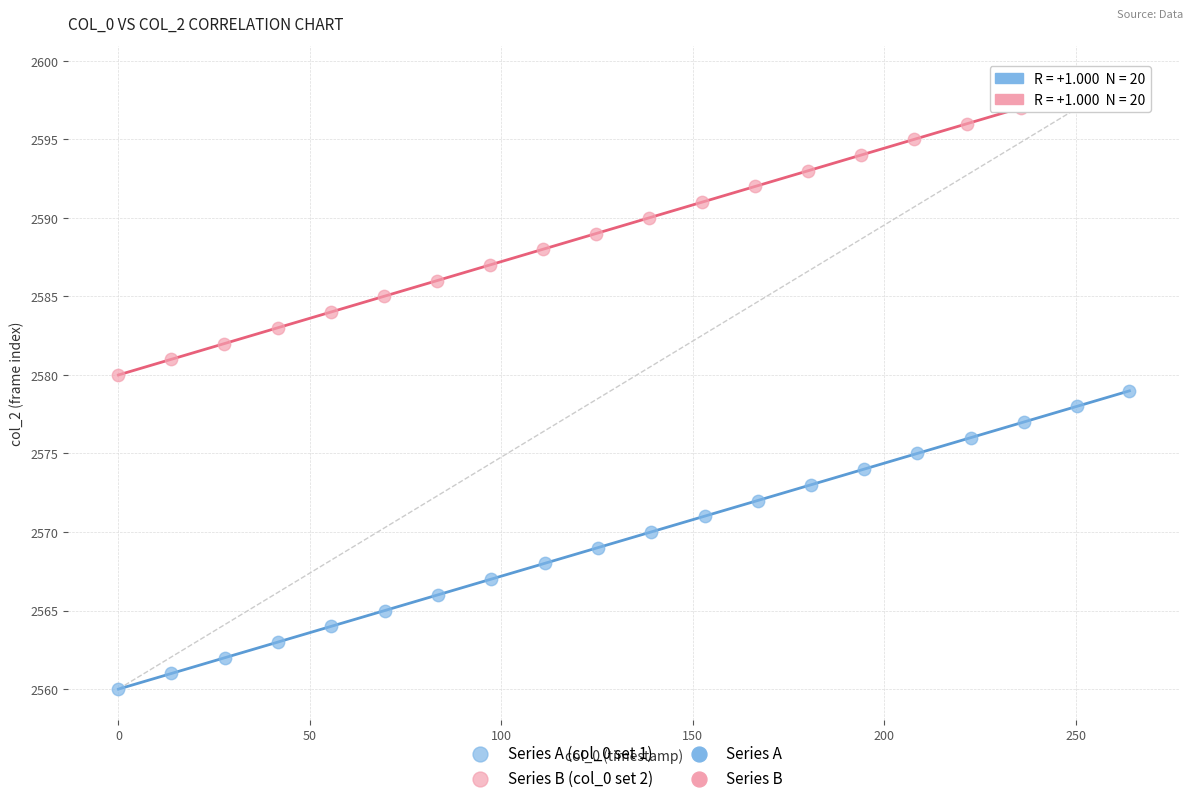

Which series reaches the maximum Y coordinate?

Series B (col_0 set 2)